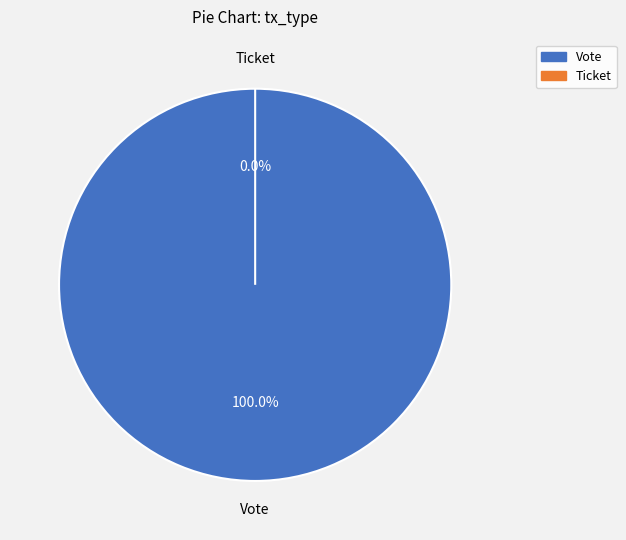

Between Vote and Ticket, which is larger?

Vote